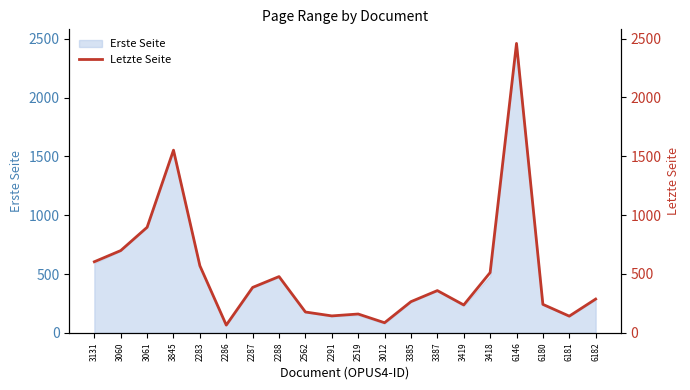

Reading left to right, transcribe all the data shown in this chart.

3131=604	3060=699	3061=897	3845=1552	2283=570	2286=66	2287=386	2288=478	2562=177	2291=144	2519=160	3012=86	3385=265	3387=359	3419=237	3418=512	6146=2459	6180=242	6181=142	6182=287